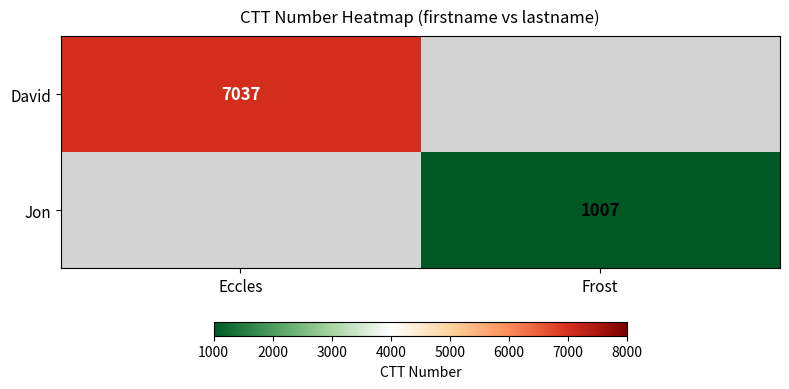

True or false: David has a value of 3334 at Eccles.

False